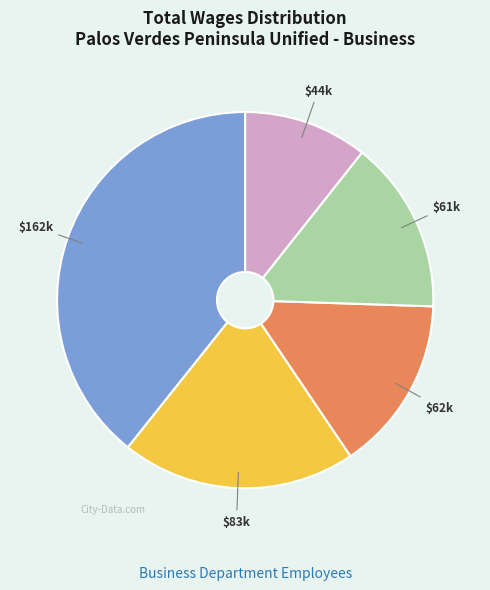

Does any single category account for the majority?

No